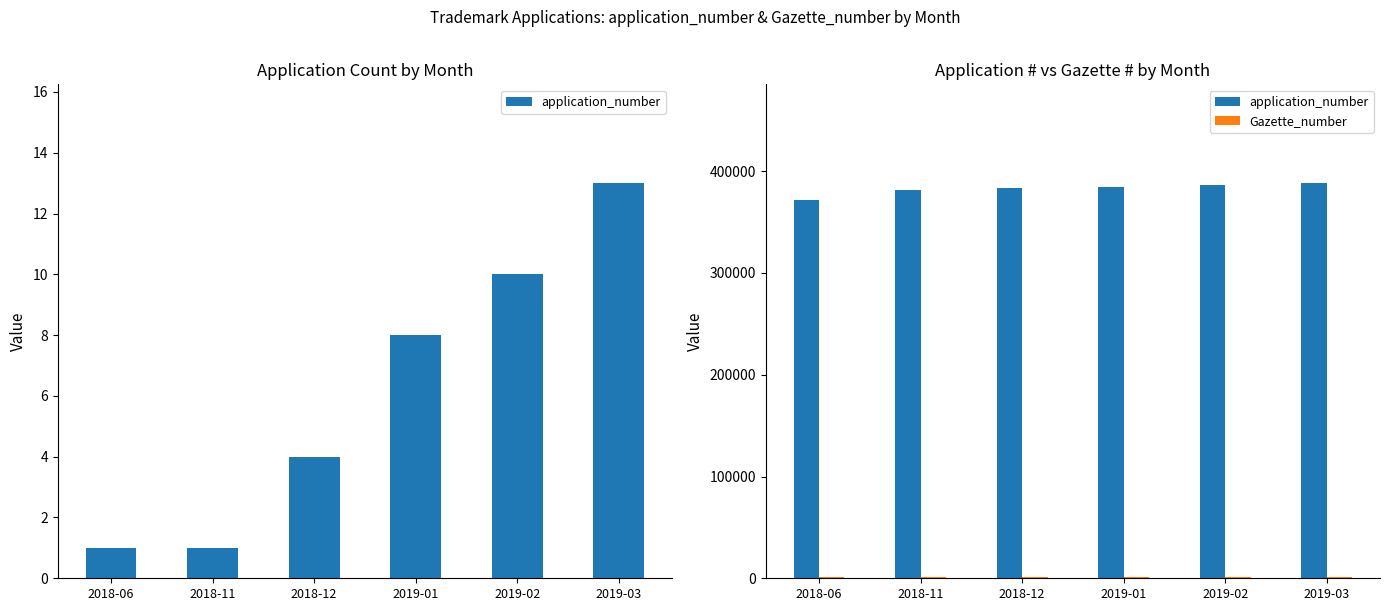

How many bars are there in each group?

2